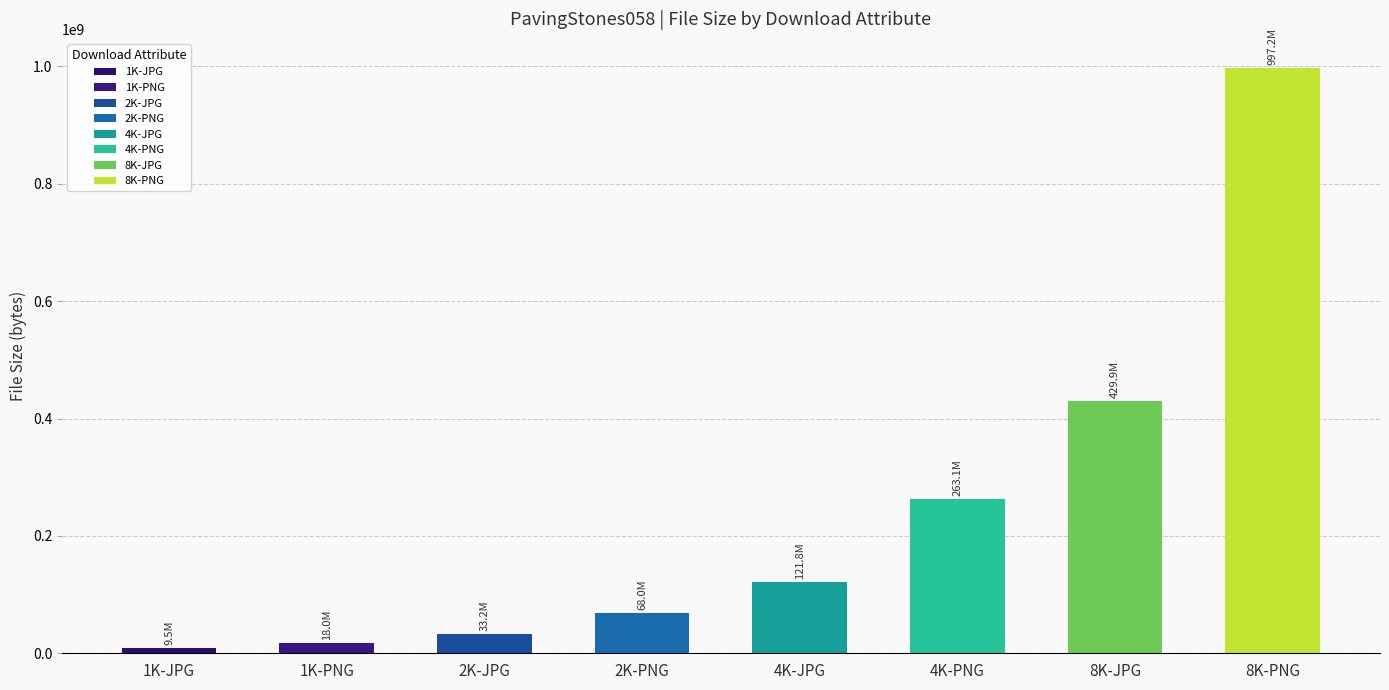

Which label corresponds to the smallest value in the chart?

1K-JPG